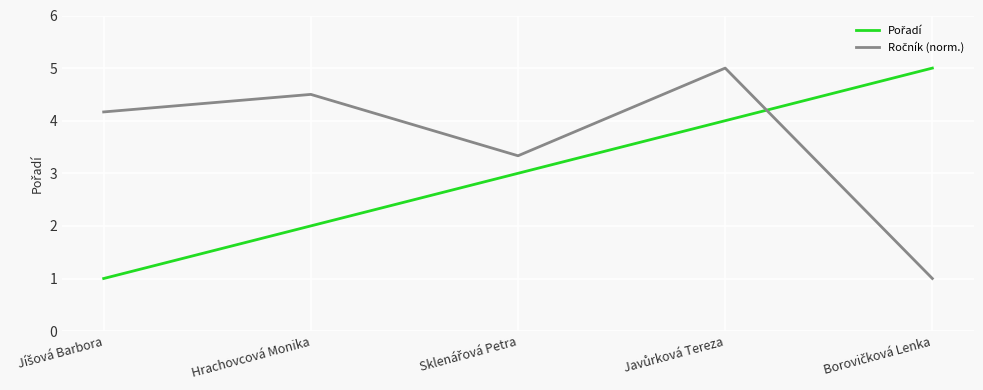

What is the greatest value displayed?

5.0